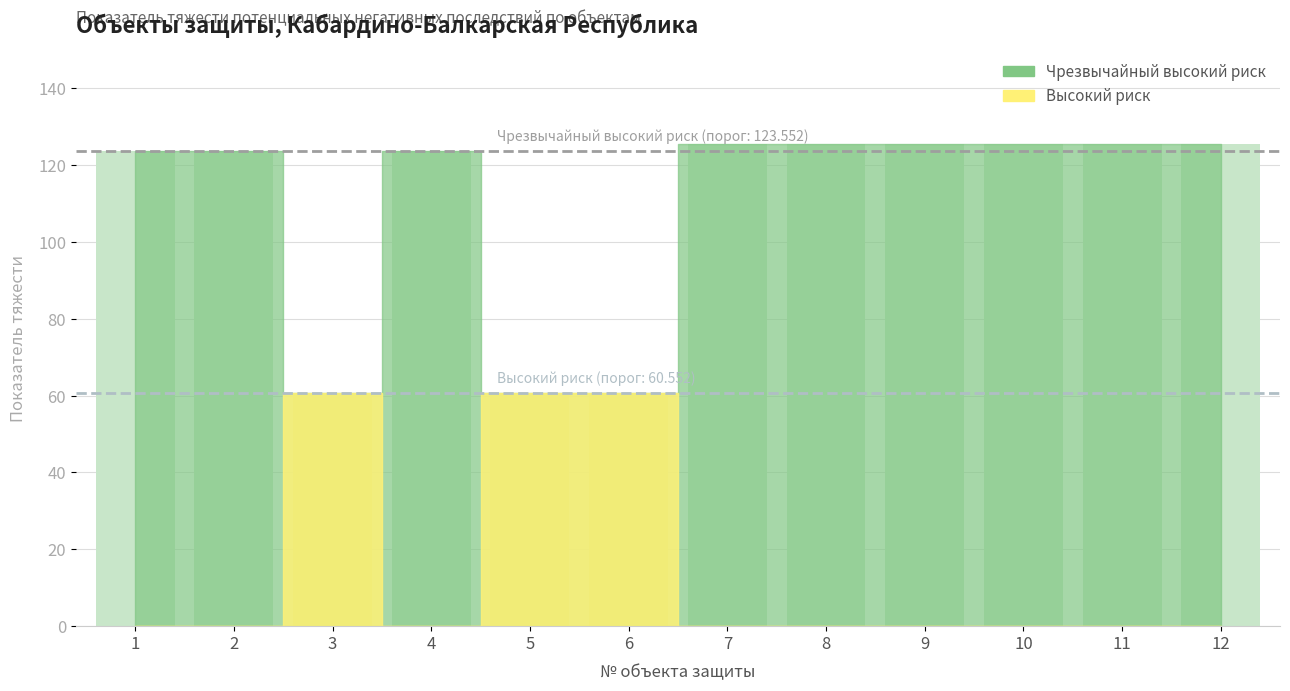

Does the chart contain any negative values?

No